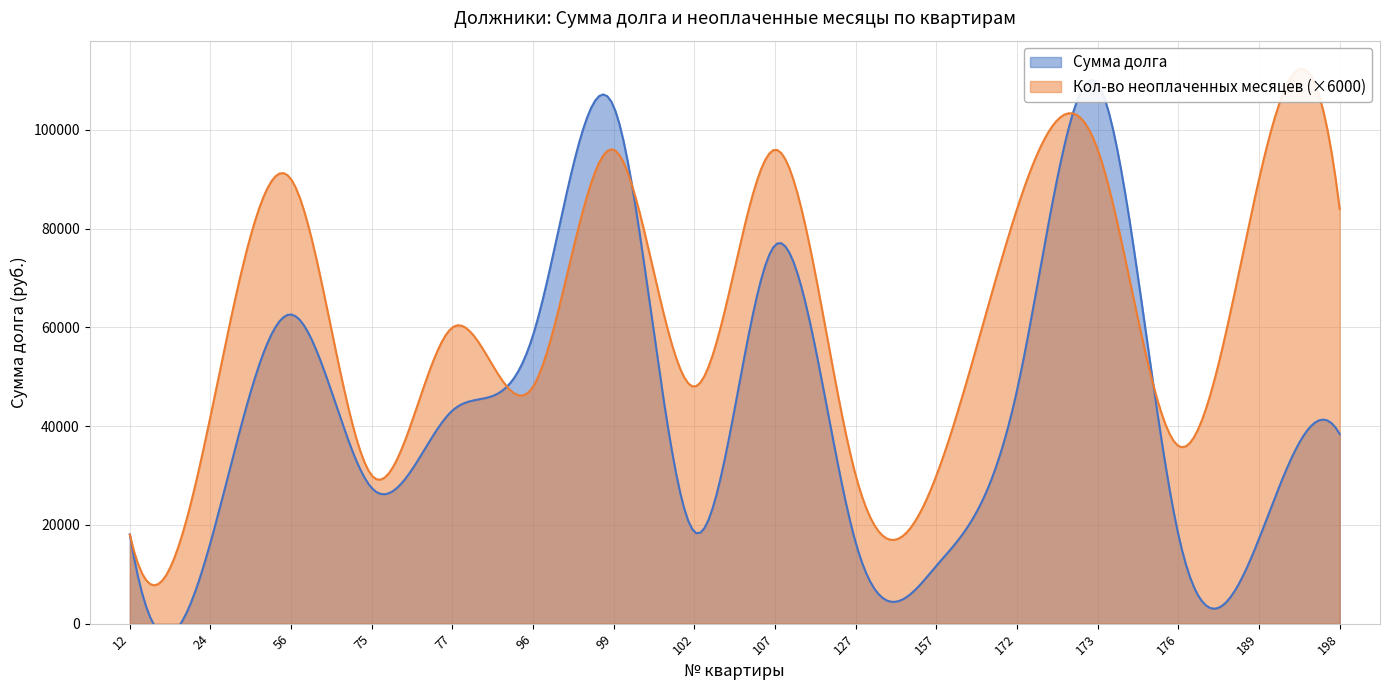

The Кол-во неоплаченных месяцев series shows 5.0 at 127. True or false?

True